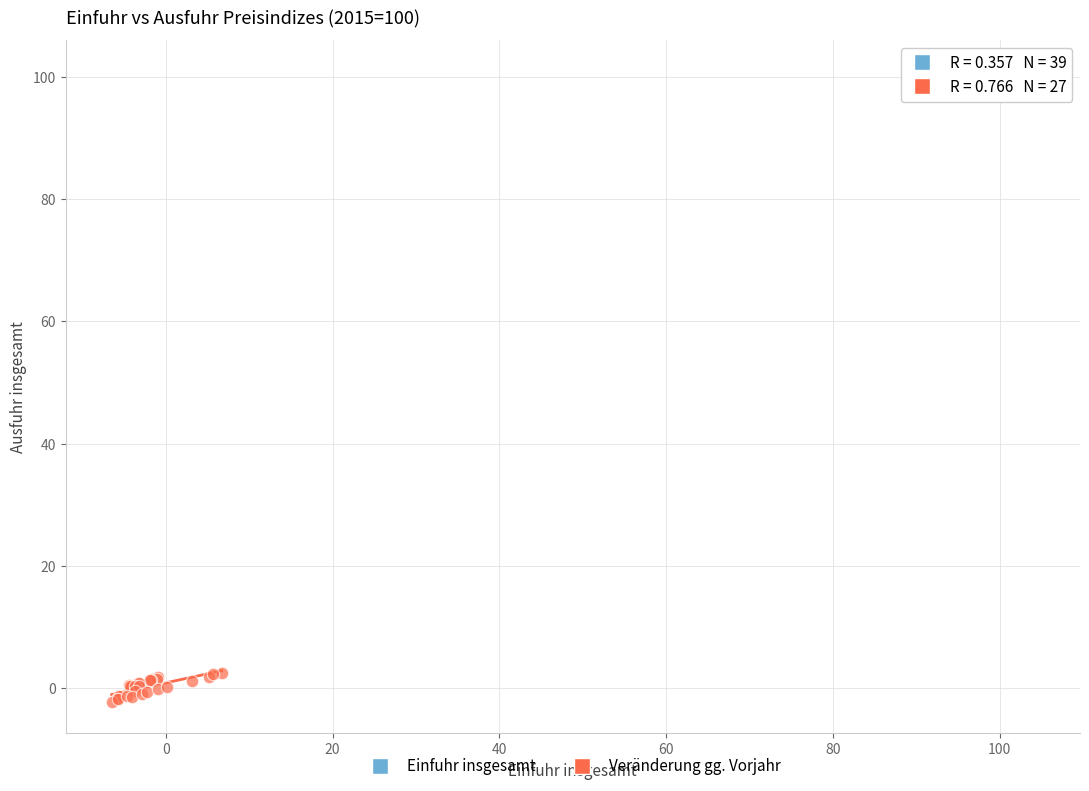

Which series contains the highest Y value?

Einfuhr insgesamt